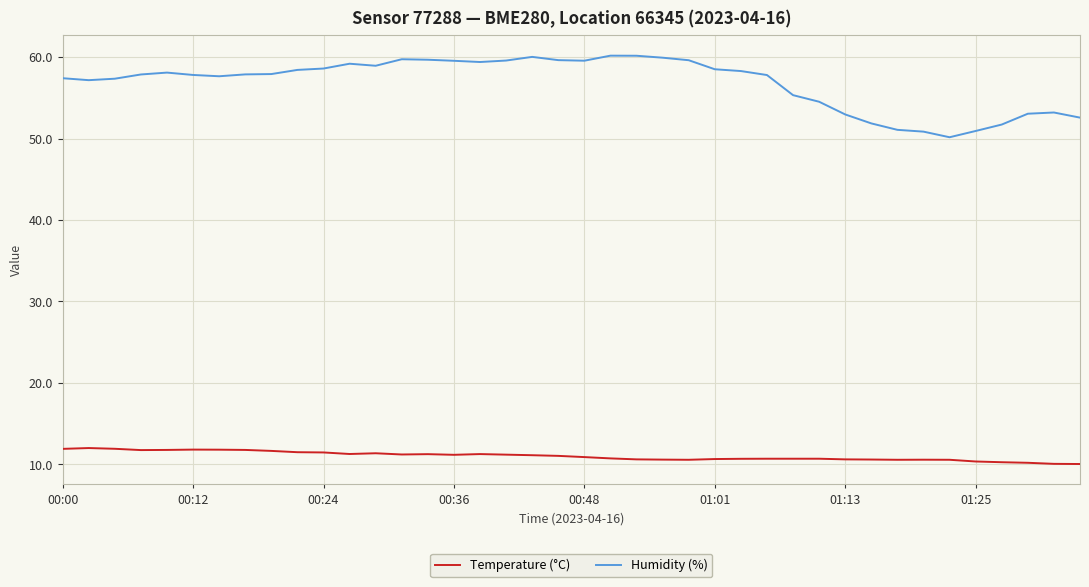

What is the difference between the maximum and minimum values in the Humidity (%) series?

10.0